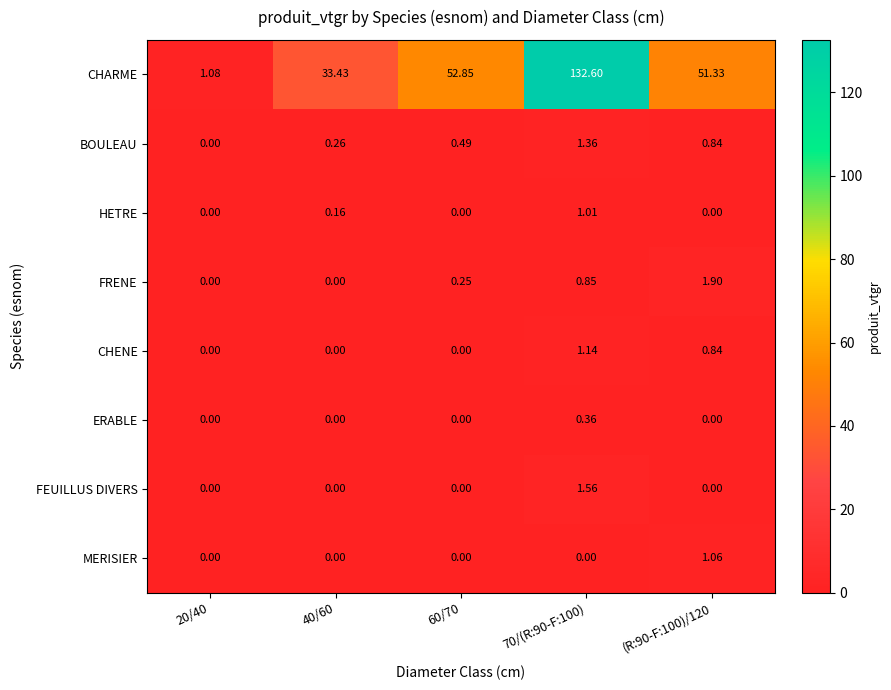

At which category does the chart reach its peak across all series?

70/(R:90-F:100)